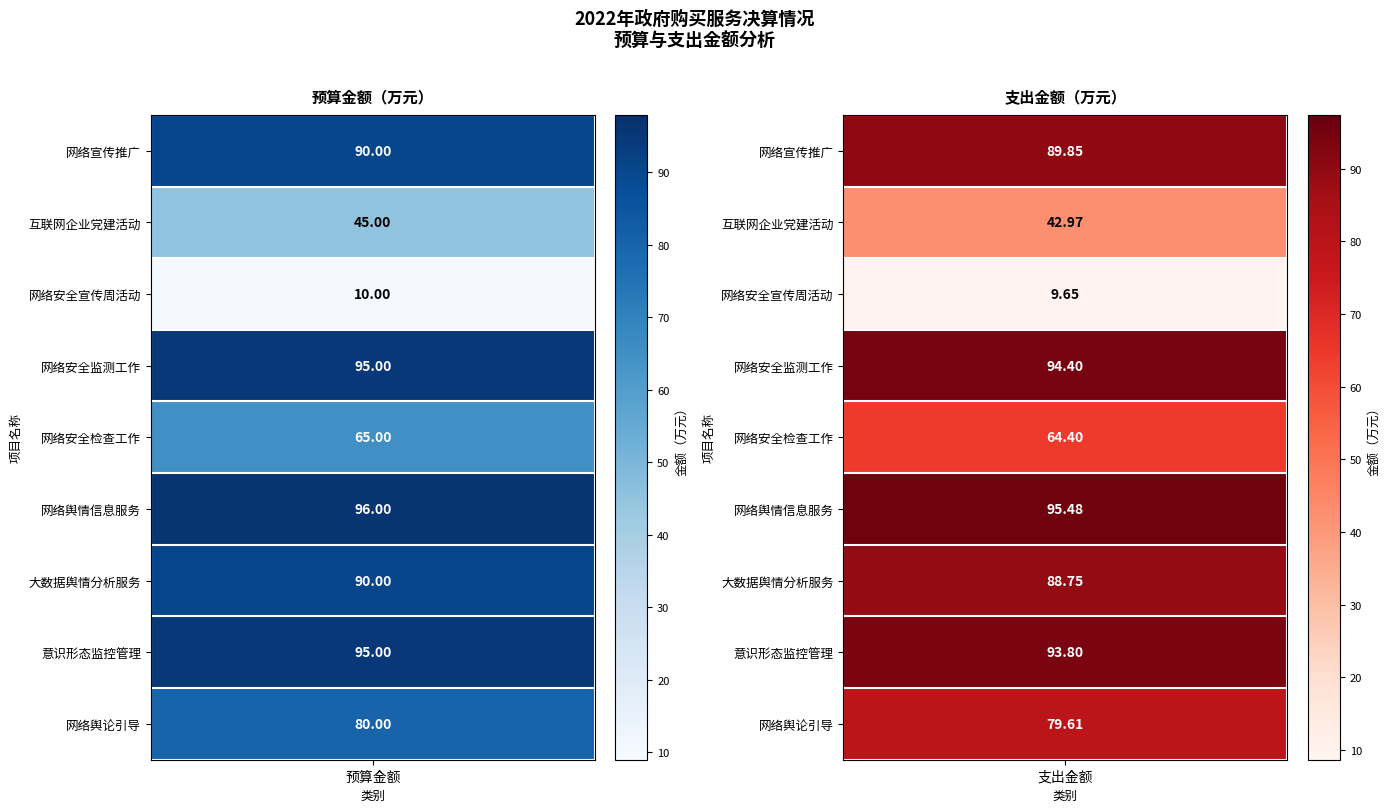

What is the difference between the 网络宣传推广 values at 1 and 0?

0.2